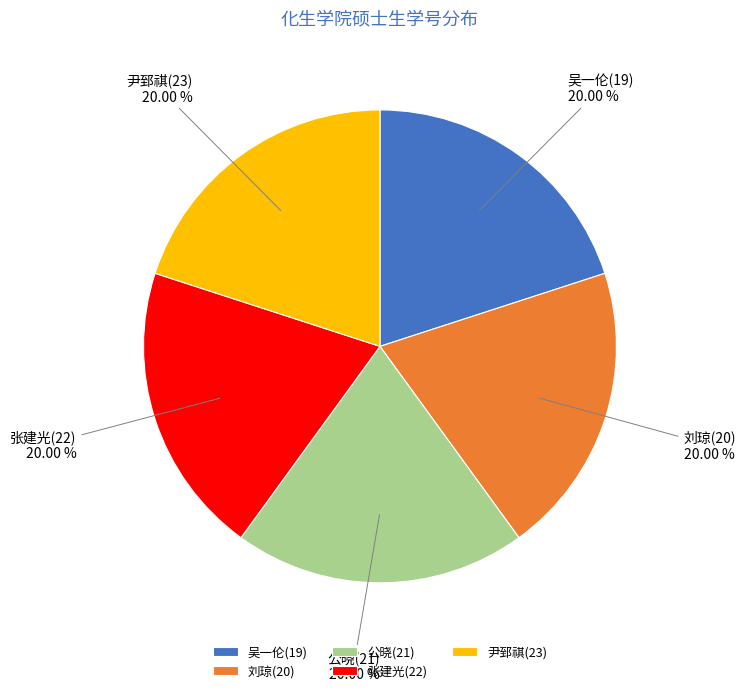

What is the ratio of the value at 刘琼(20) to the value at 吴一伦(19)?

1.0